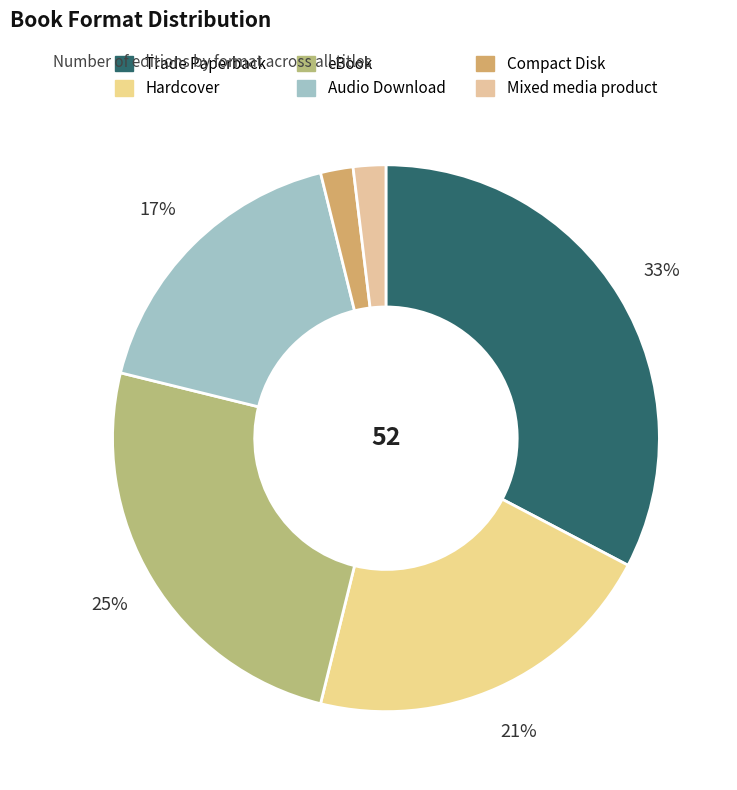

What is the total percentage of Compact Disk and Hardcover?

23.1%